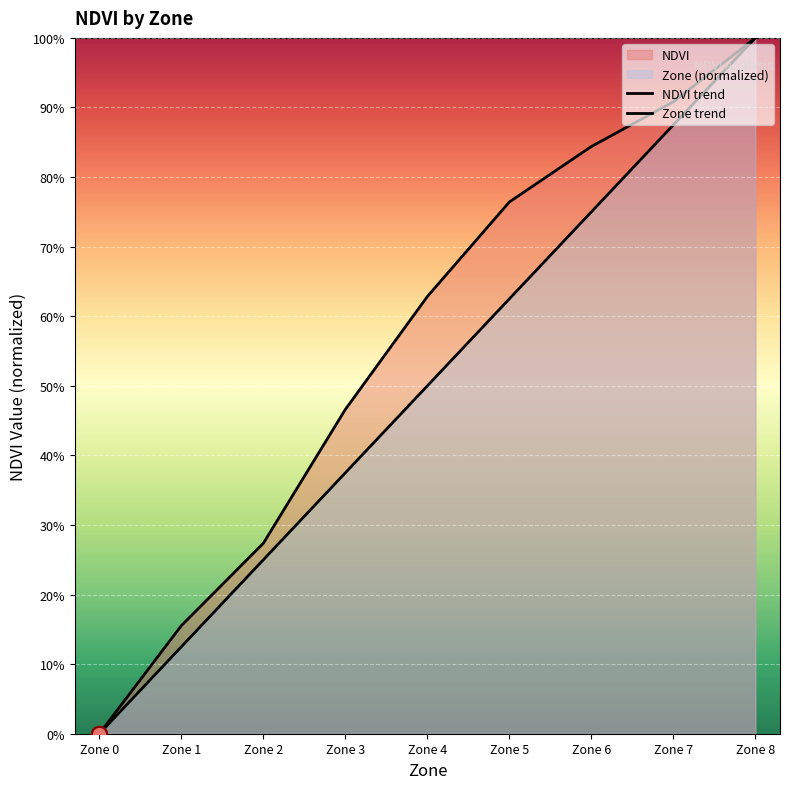

Is the value of NDVI trend at Zone 8 greater than the value of Zone trend at Zone 2?

Yes